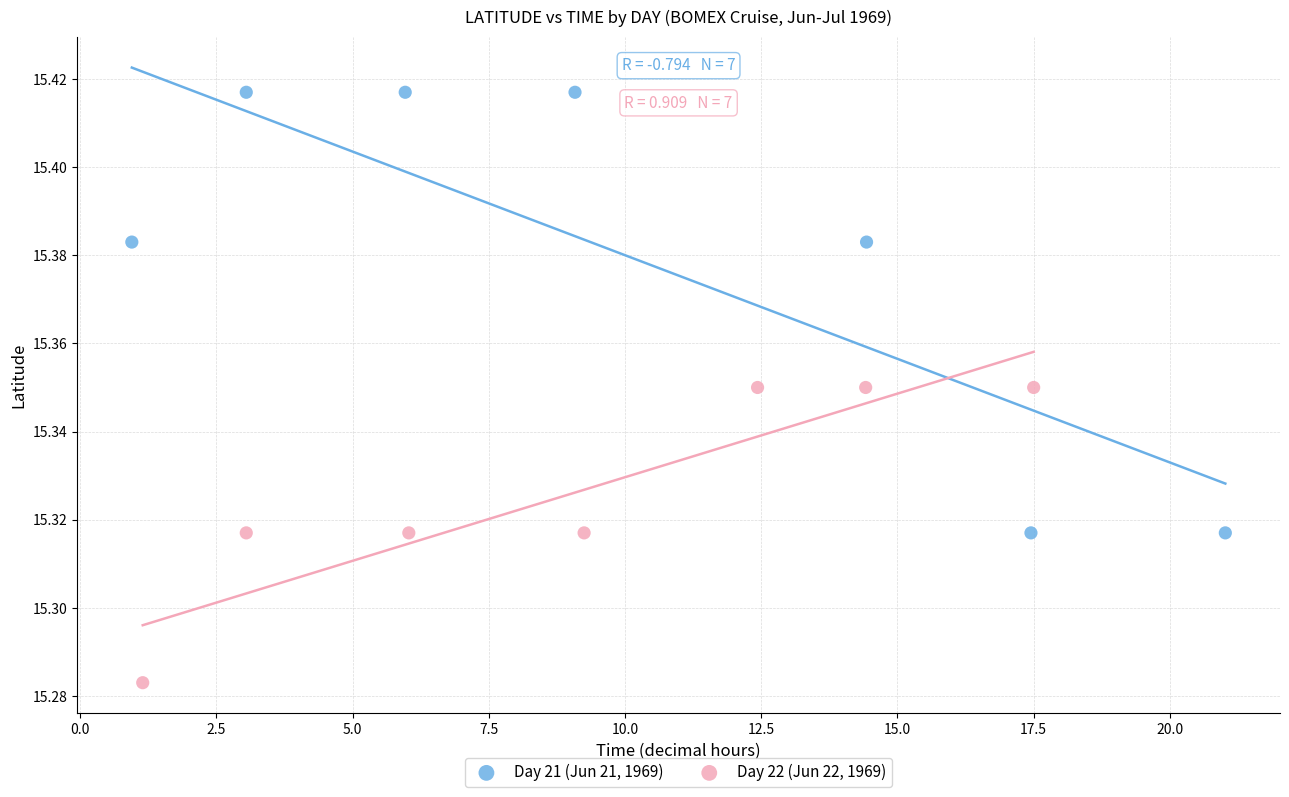

Which series has the largest Y range (max minus min)?

Day 21 (Jun 21, 1969)